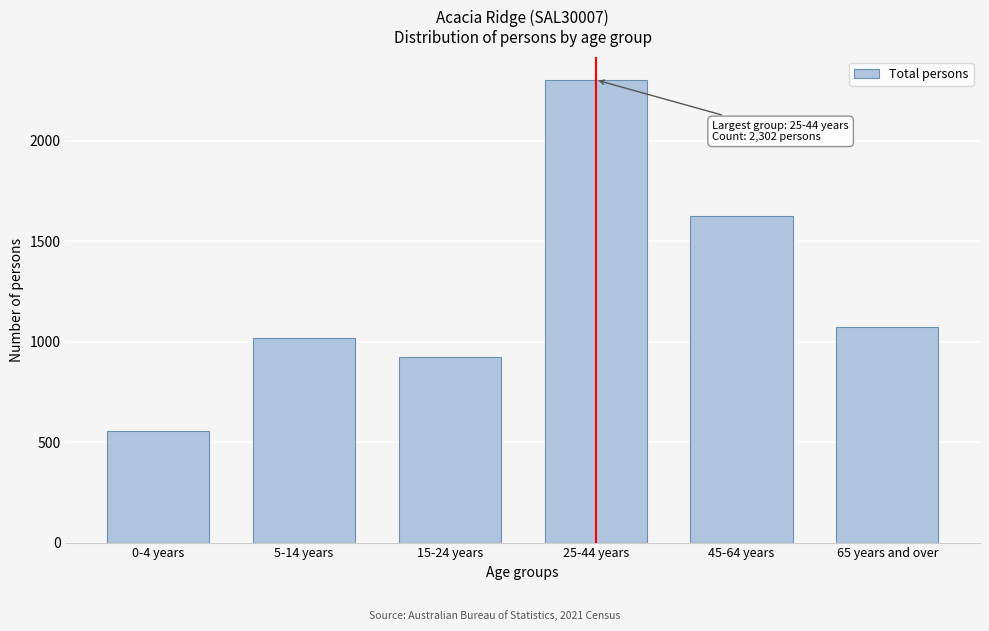

Reading left to right, transcribe all the data shown in this chart.

554	1016	921	2302	1625	1073